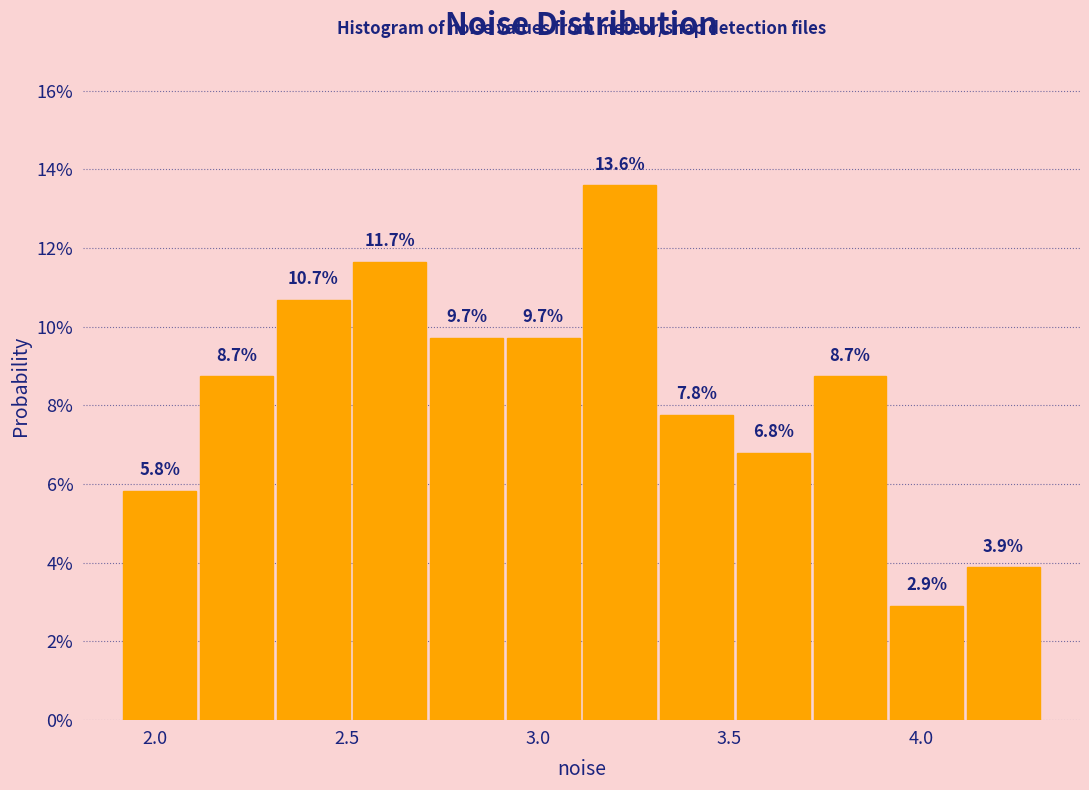

How tall is the bar that spans 2.9 to 3.1 on the x-axis? The bar edges are not printed on the chart, so give them approximately, as read against the axis.

9.7